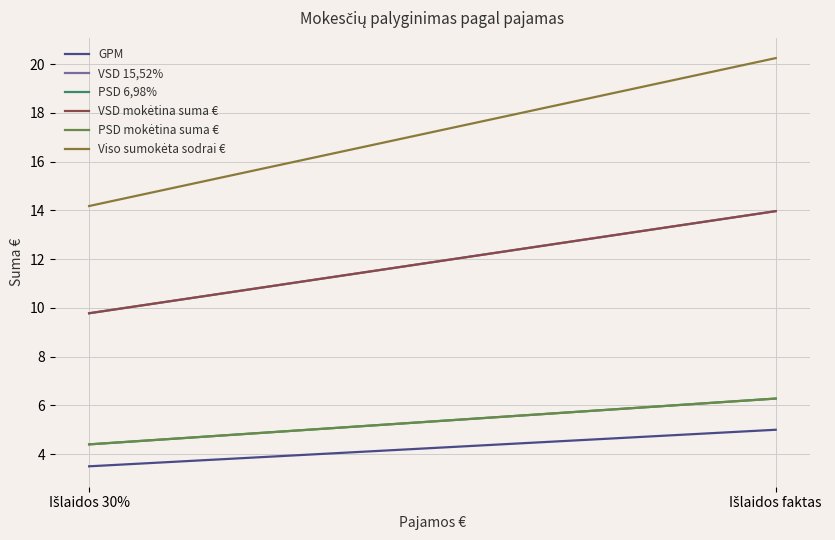

What is the difference between the highest and lowest values at Išlaidos faktas?

15.2